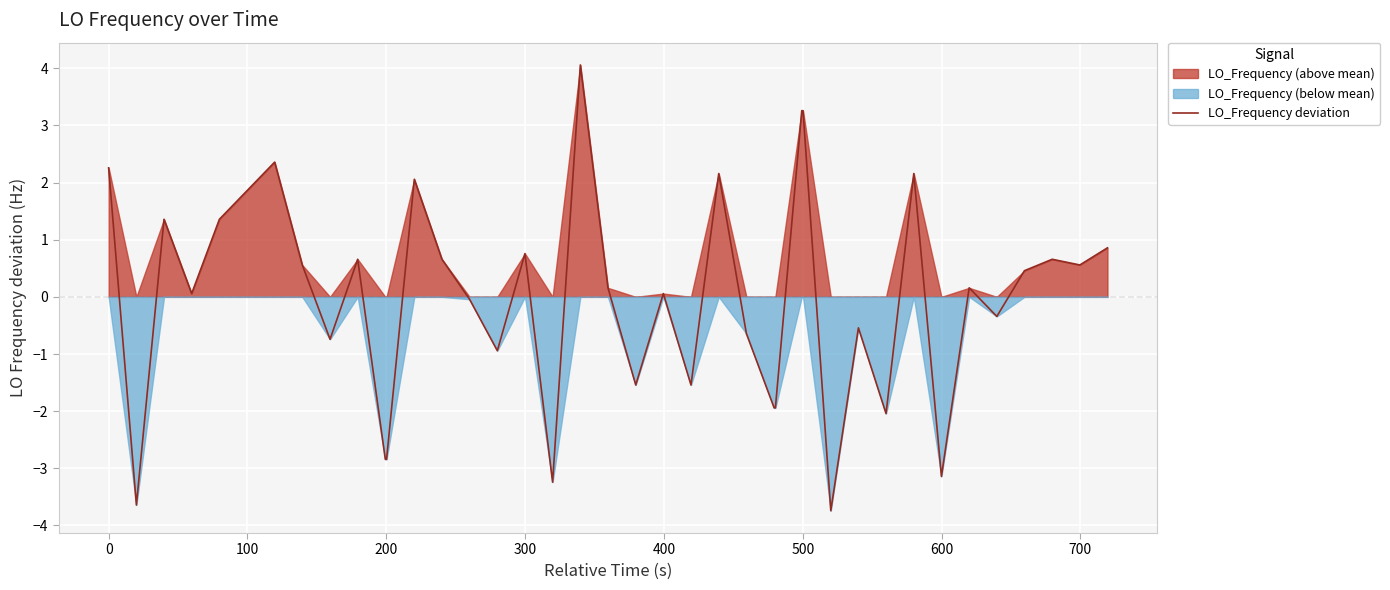

How many lines are shown in the chart?

1